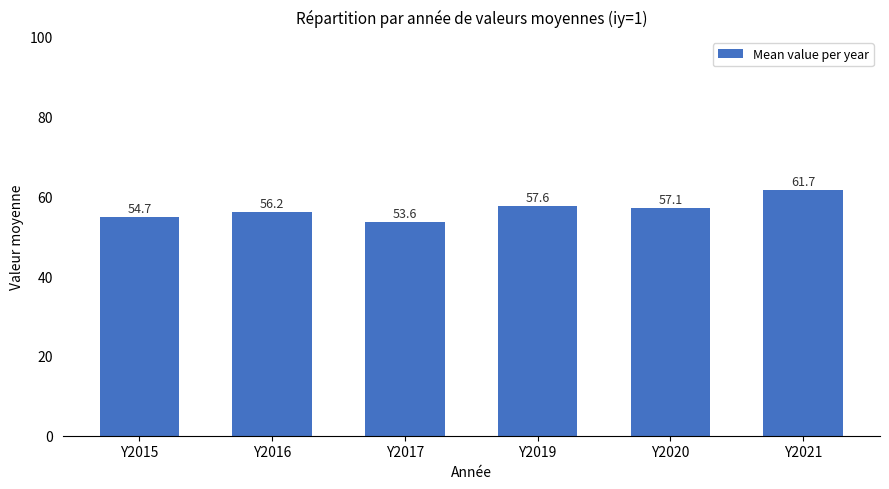

Rank the categories by value from highest to lowest.

Y2021, Y2019, Y2020, Y2016, Y2015, Y2017